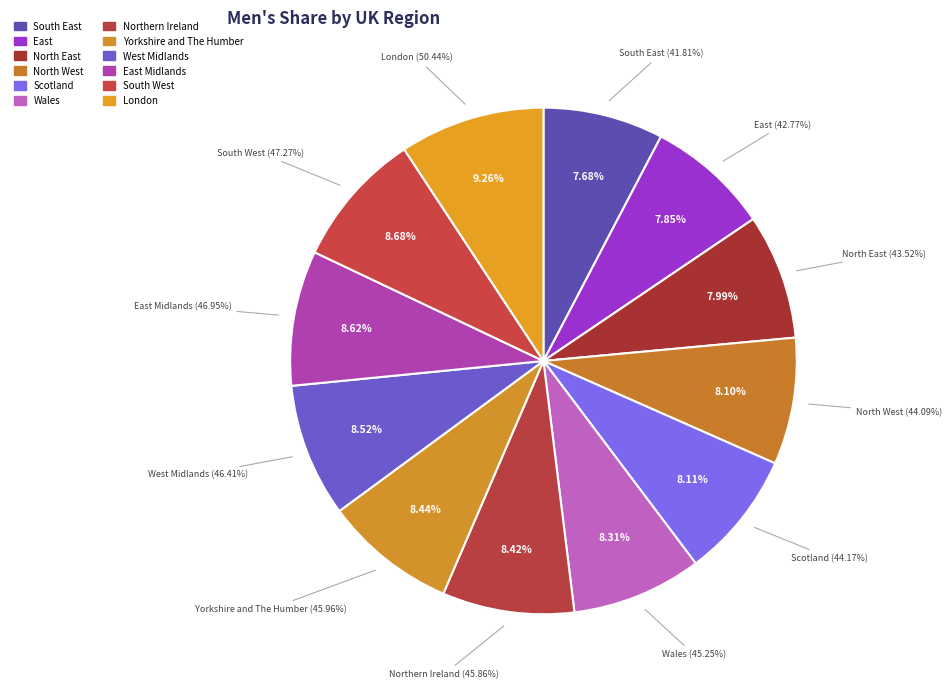

Does East represent more than half of the total?

No